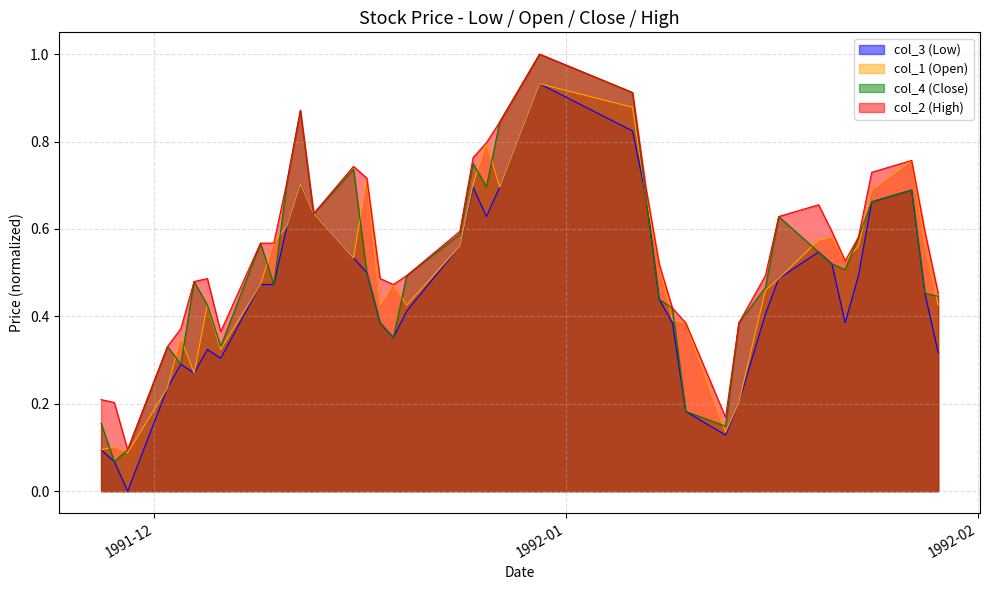

Which category has the highest value across all series?

1991/12/30